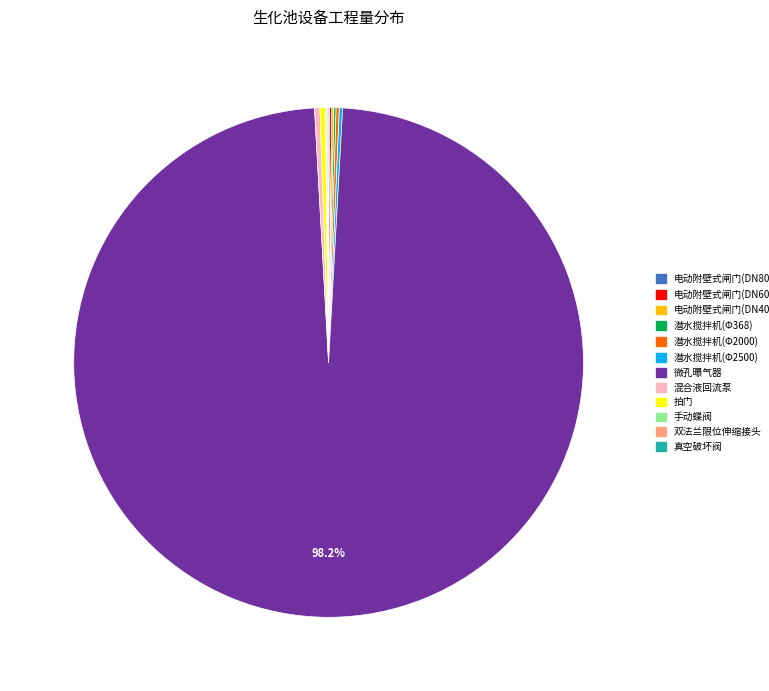

What is the largest slice in the pie chart?

微孔曝气器